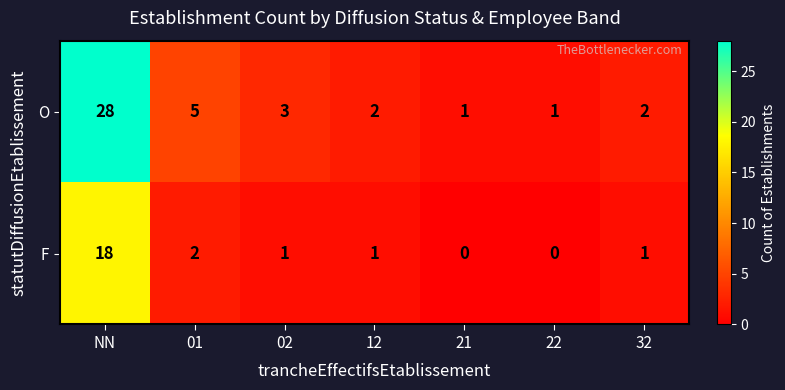

Is it true that F equals 18 at NN?

True